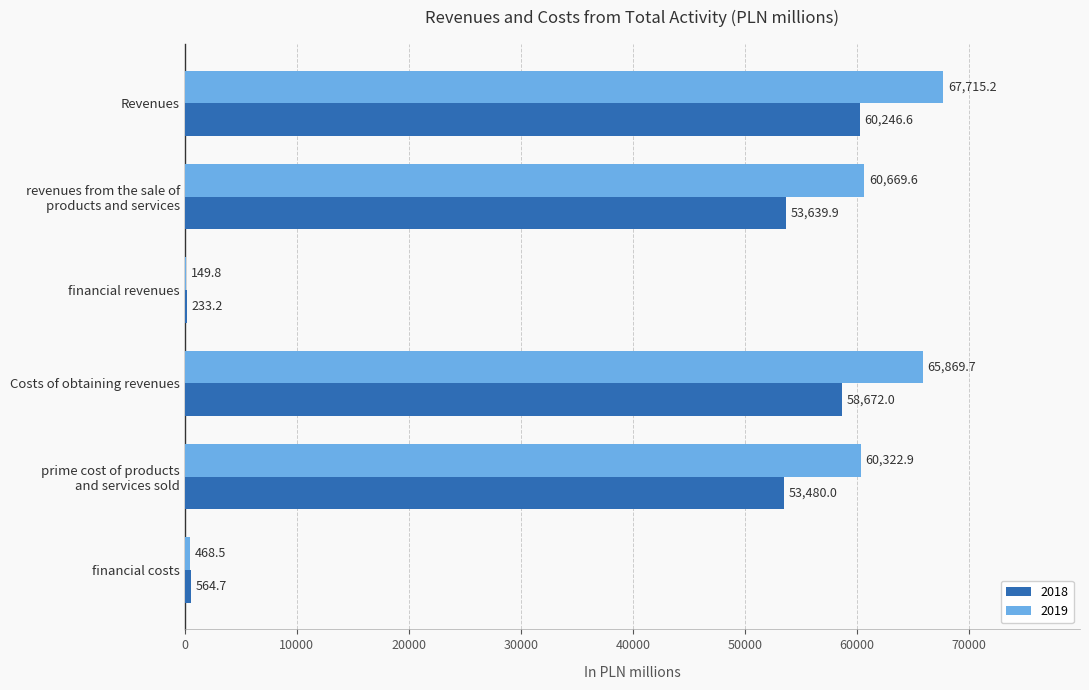

What are all the series names shown in the legend?

2018, 2019